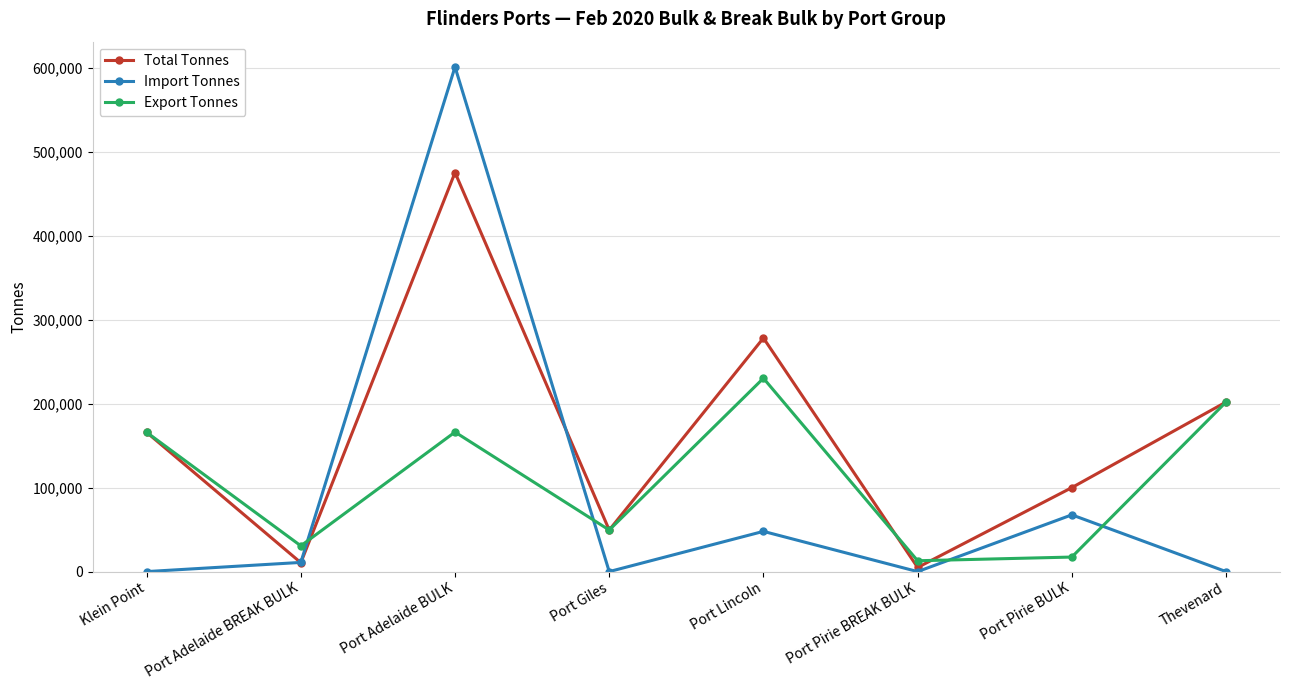

Does the chart display data point markers on the line(s)?

Yes